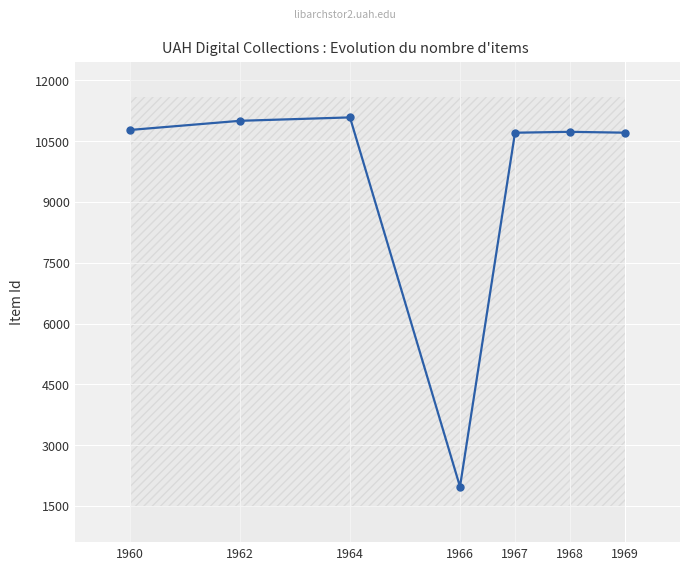

What is the sum of all values?

66992